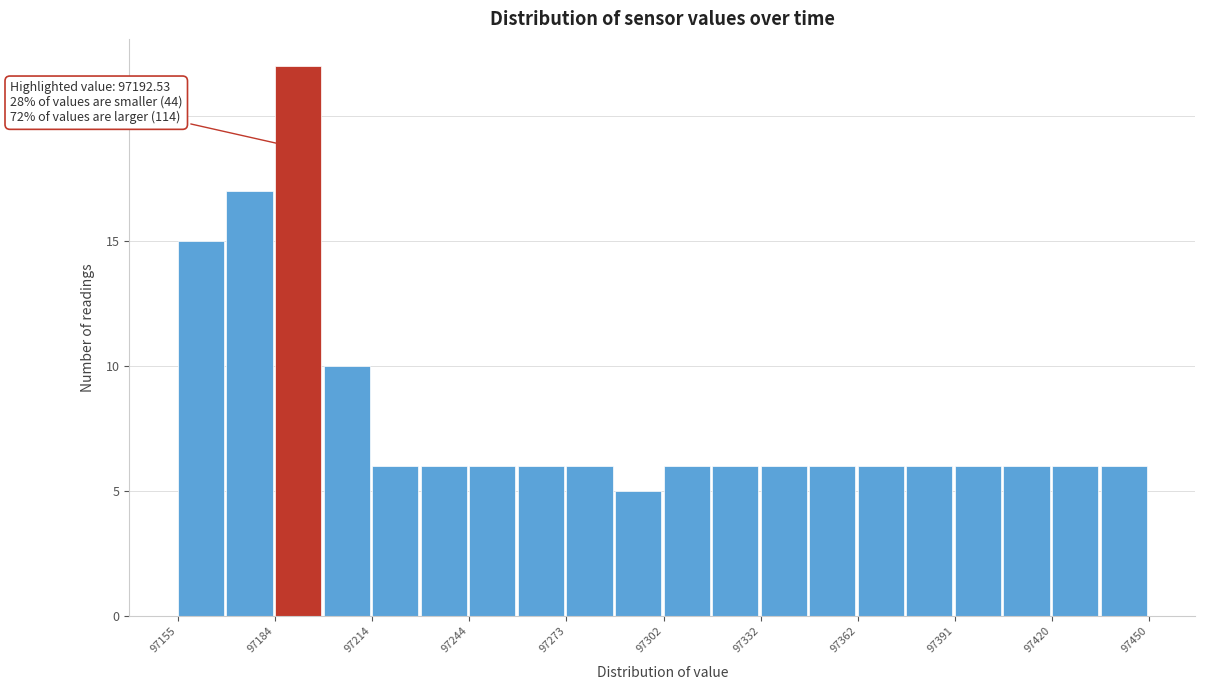

Around what value on the x-axis is the tallest bar? Give the approximate position of its centre, as read against the axis.

97190